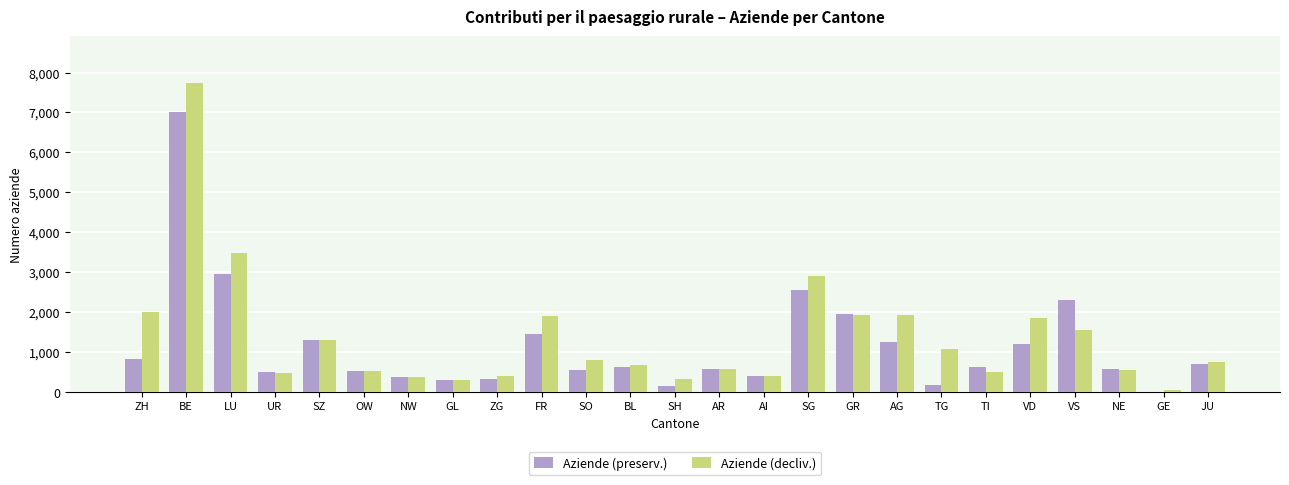

Which series changed the most between LU and JU?

Aziende (decliv.)